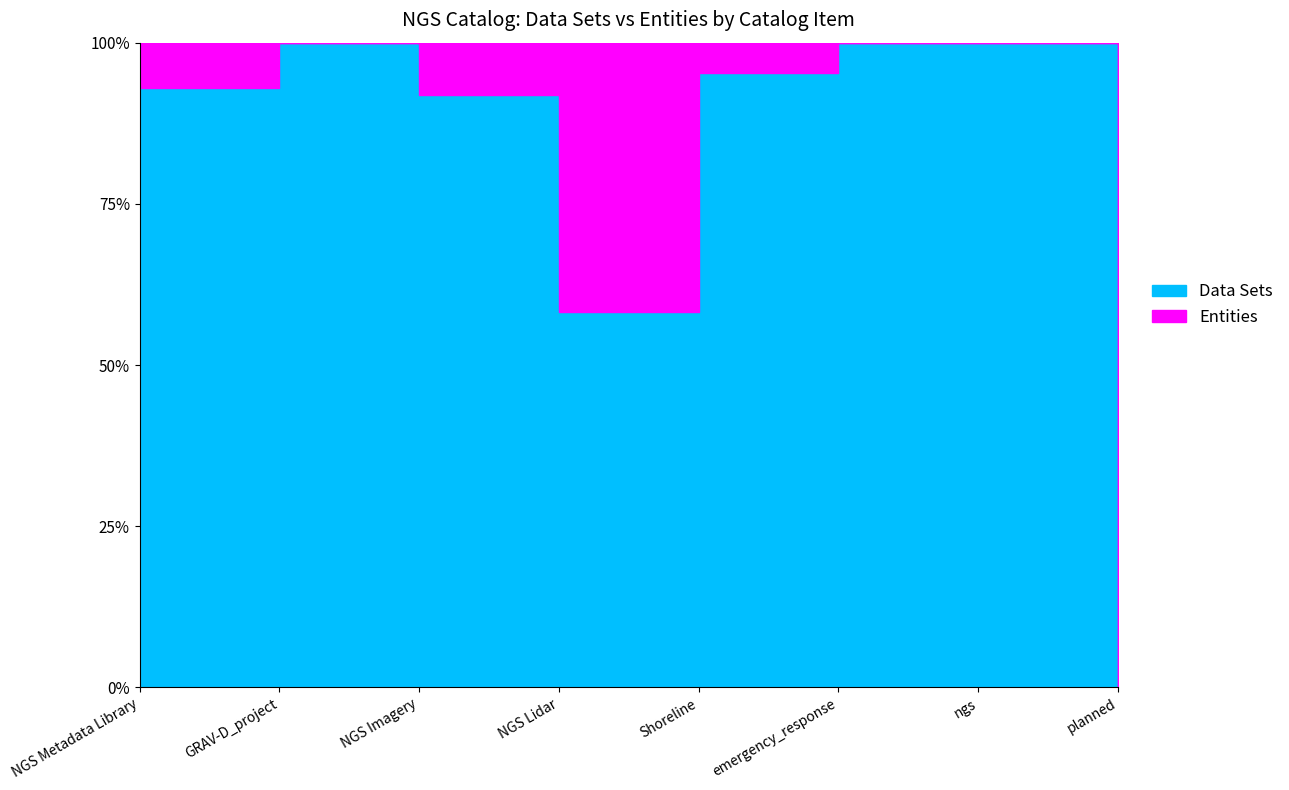

What are all the series names shown in the legend?

Data Sets, Entities